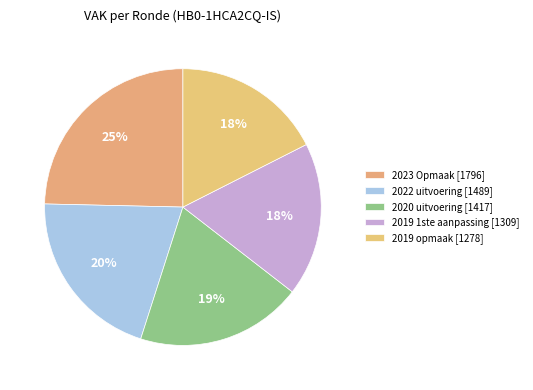

True or false: 2023 Opmaak accounts for 12% of the total.

False